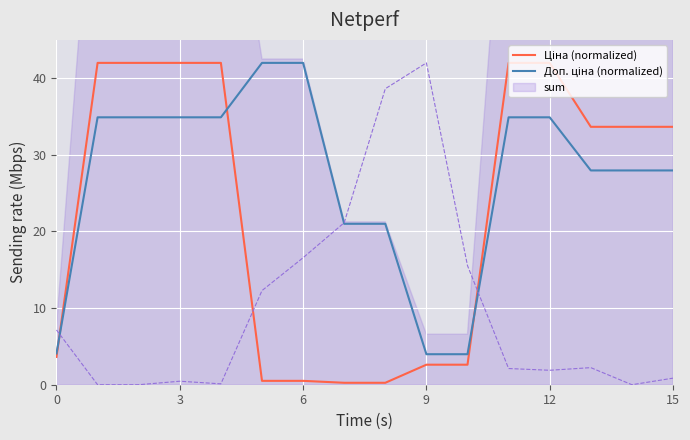

How many times do Ціна (normalized) and Доп. ціна (normalized) cross each other?

3